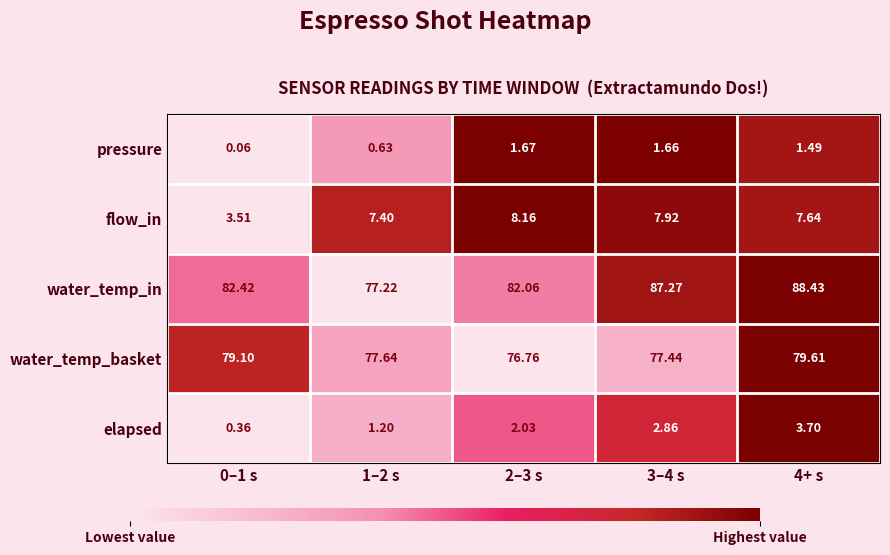

At how many categories does at least one series exceed 0?

5